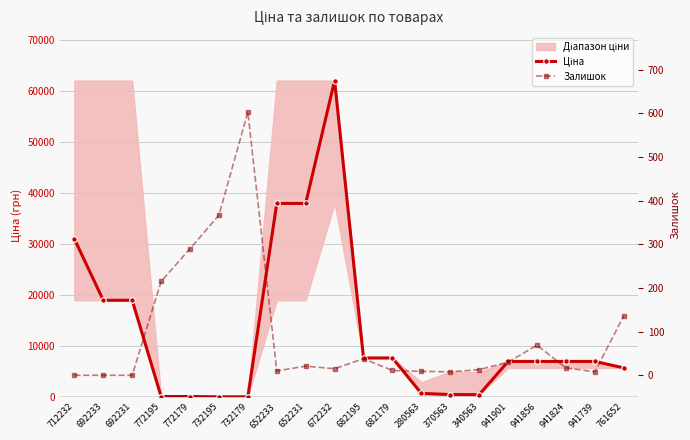

Where is the first local maximum for Залишок?

732179